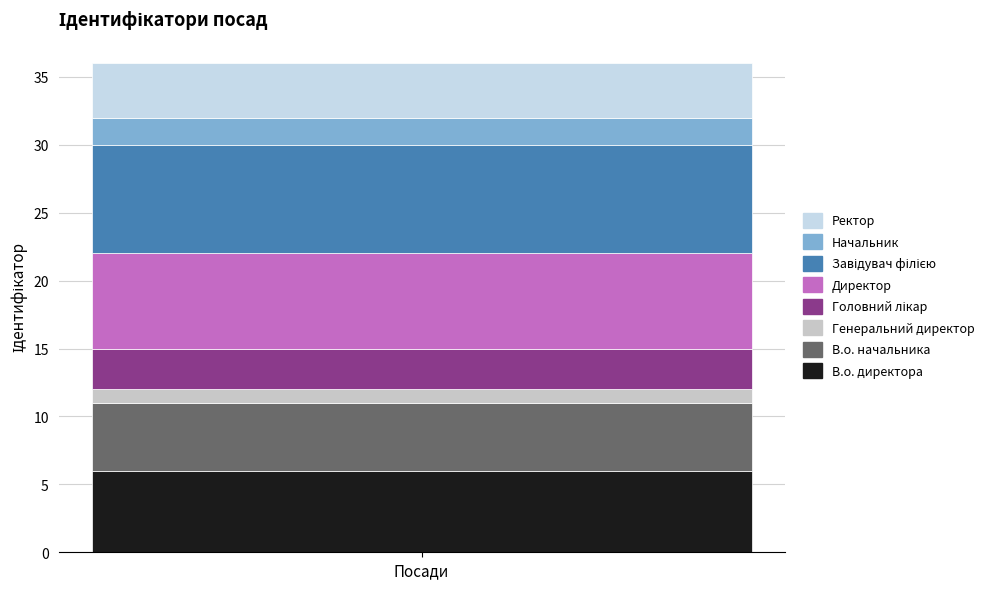

How many distinct data groups are displayed?

8